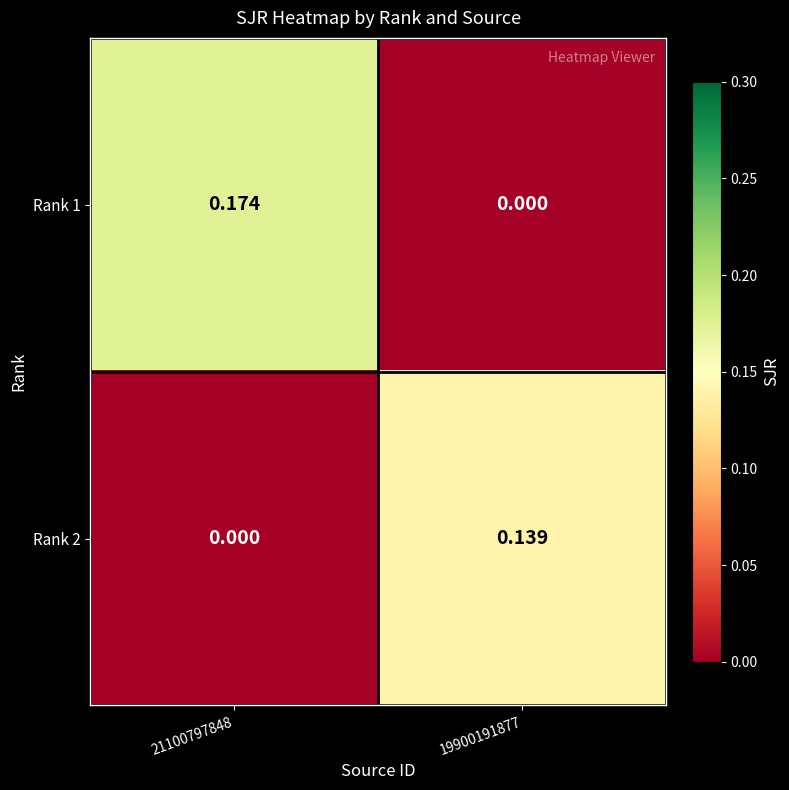

Is the value of Rank 1 at 21100797848 greater than the value of Rank 2 at 19900191877?

Yes